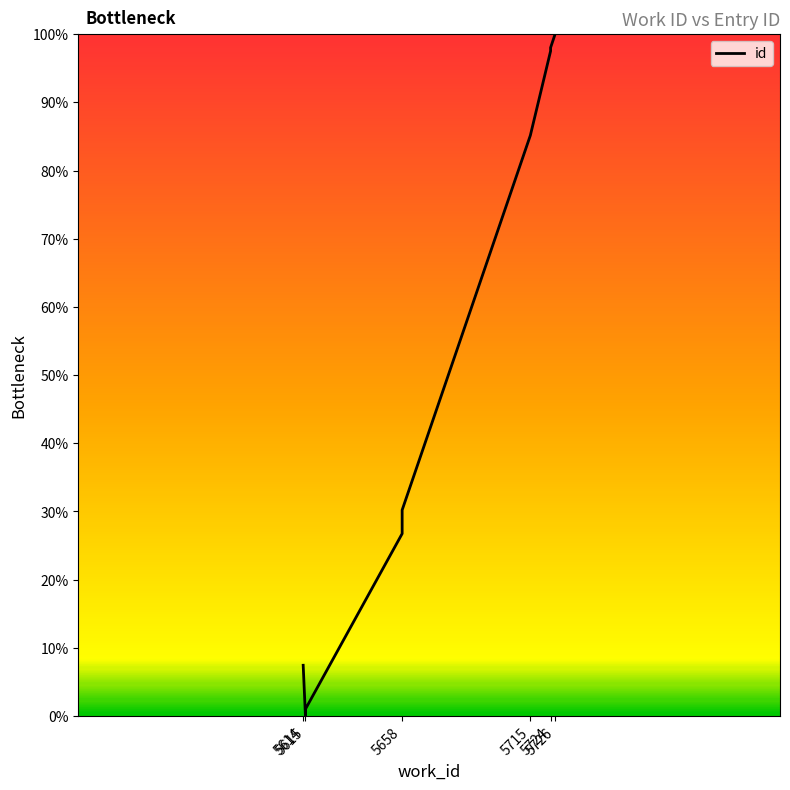

Reading left to right, transcribe all the data shown in this chart.

7.4	0.0	1.0	26.7	28.7	30.2	85.1	97.5	98.0	100.0